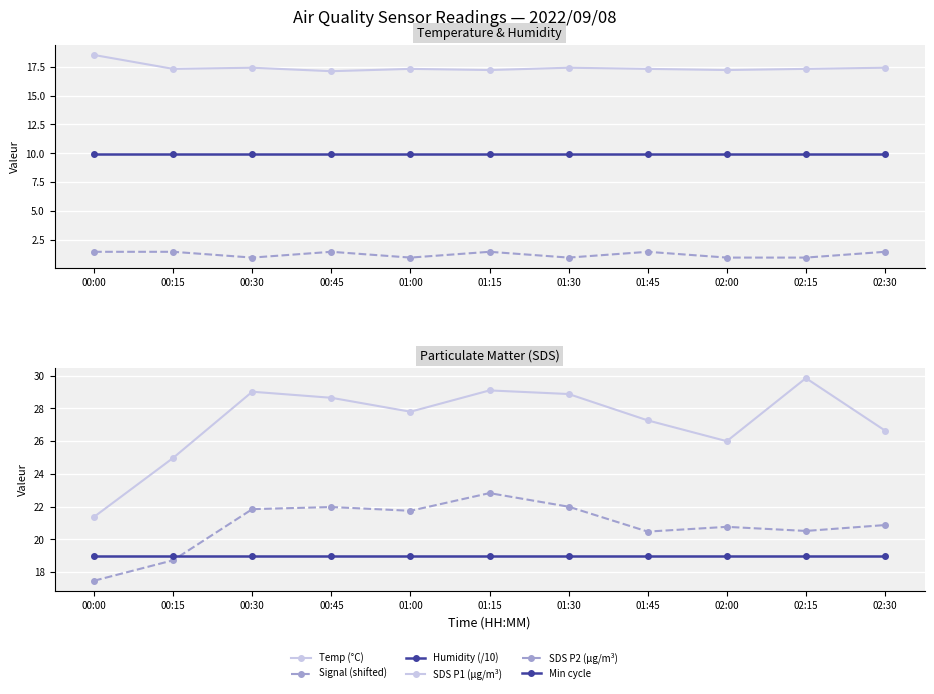

What is the label of the 6th point from the left?

01:15